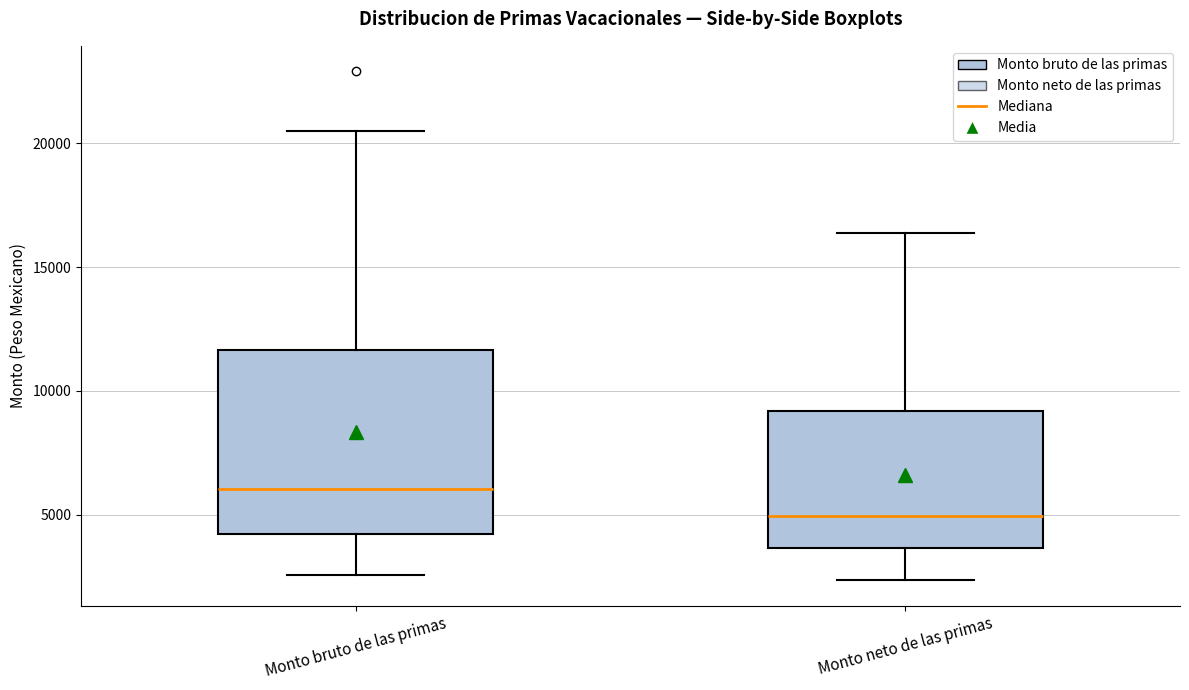

Reading left to right, read every box against the y-axis: the position of its median line, the range the box covers, and the ends of its whiskers. The values are not printed on the chart, so give them approximately, as read against the axis.

Monto bruto de las primas: median 6000, box 4000 to 11500, whiskers 2500 to 20500
Monto neto de las primas: median 5000, box 3500 to 9000, whiskers 2500 to 16500